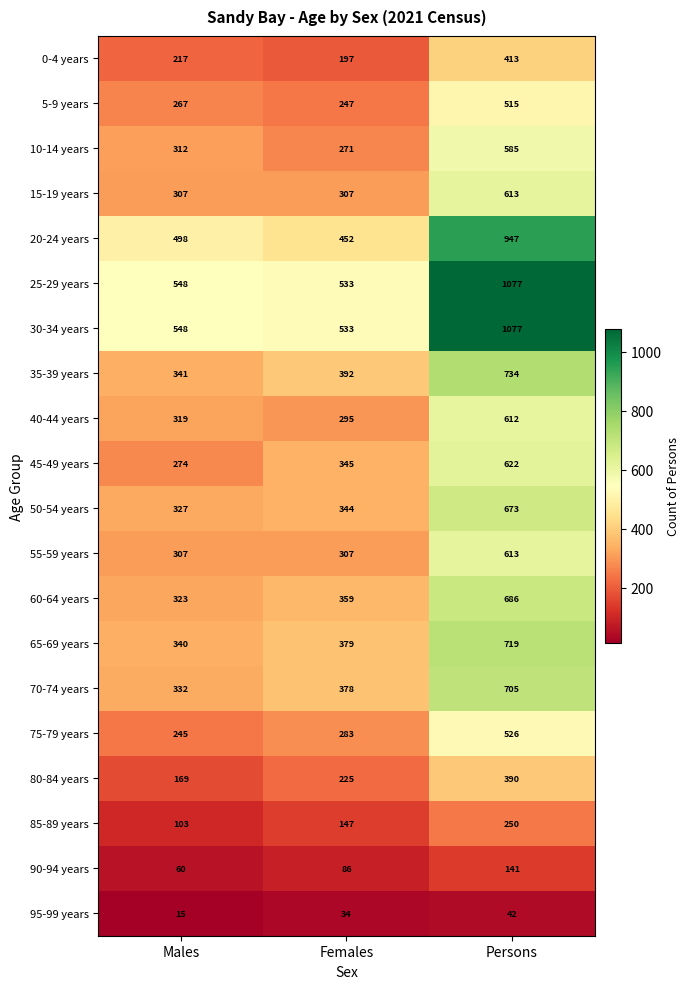

The value of 30-34 years at Persons is 359. True or false?

False